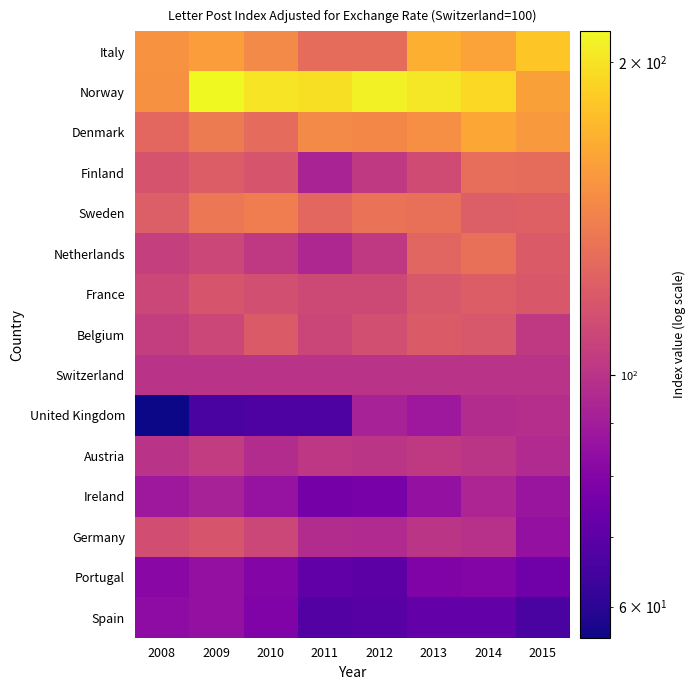

Between 2009 and 2012, which is larger?

2009